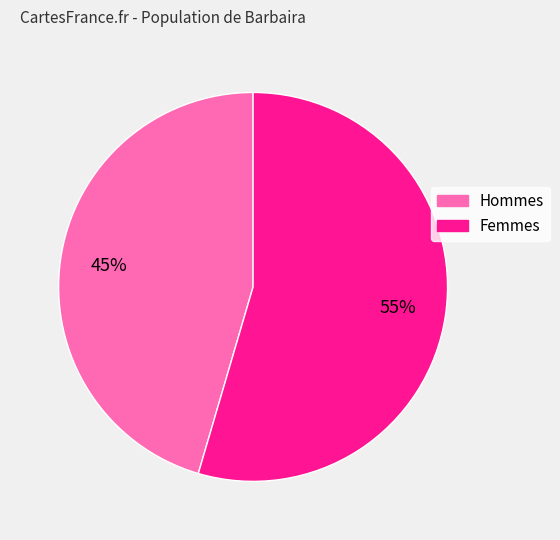

True or false: Femmes accounts for 55% of the total.

True